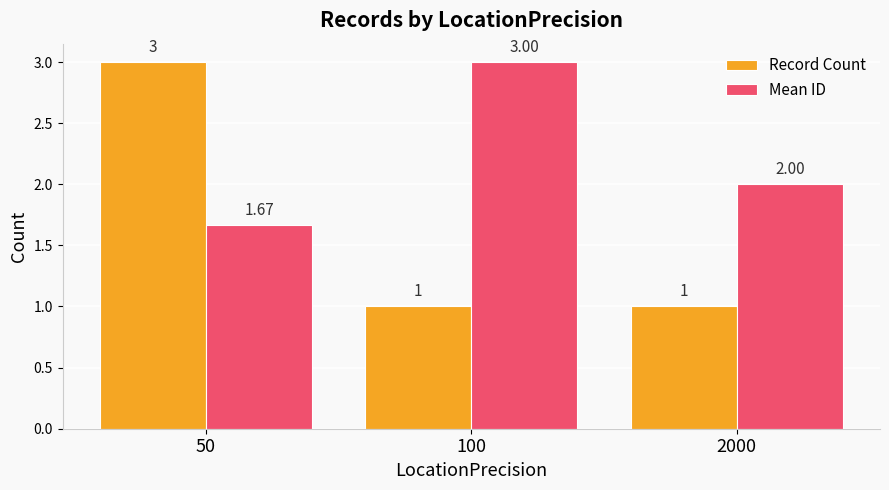

Which series has the largest range (max minus min)?

Record Count